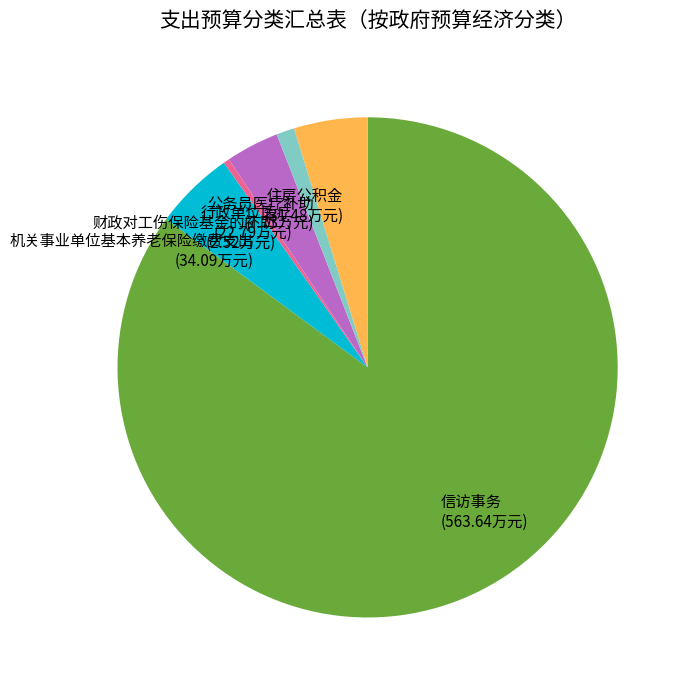

What is the largest slice in the pie chart?

信访事务